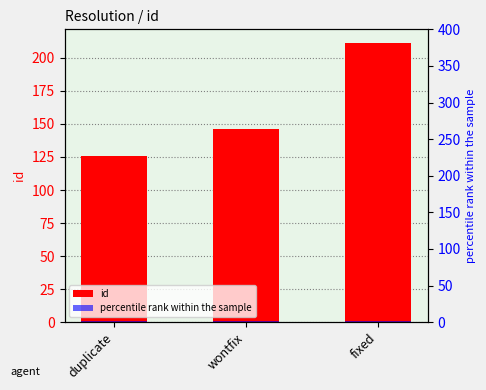

What is the total value across all series at fixed?

213